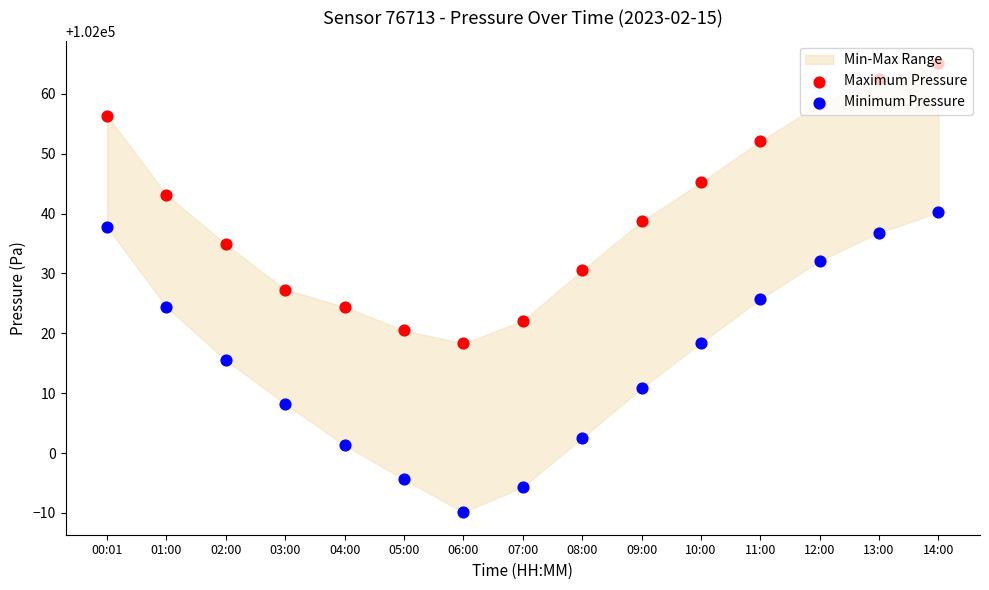

What is the total value across all series at 13:00?

204099.3